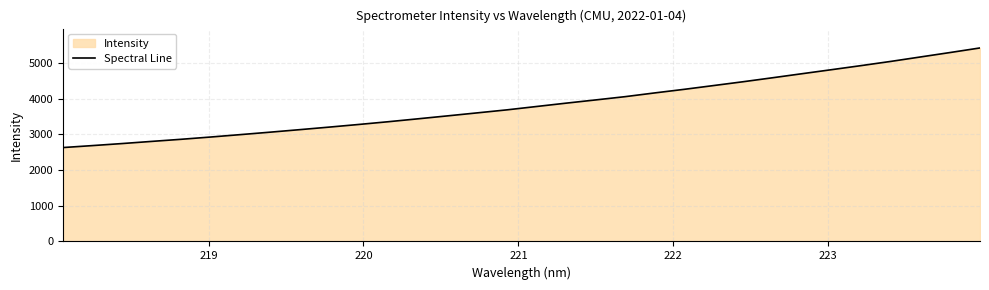

What is the smallest value displayed?

2628.1